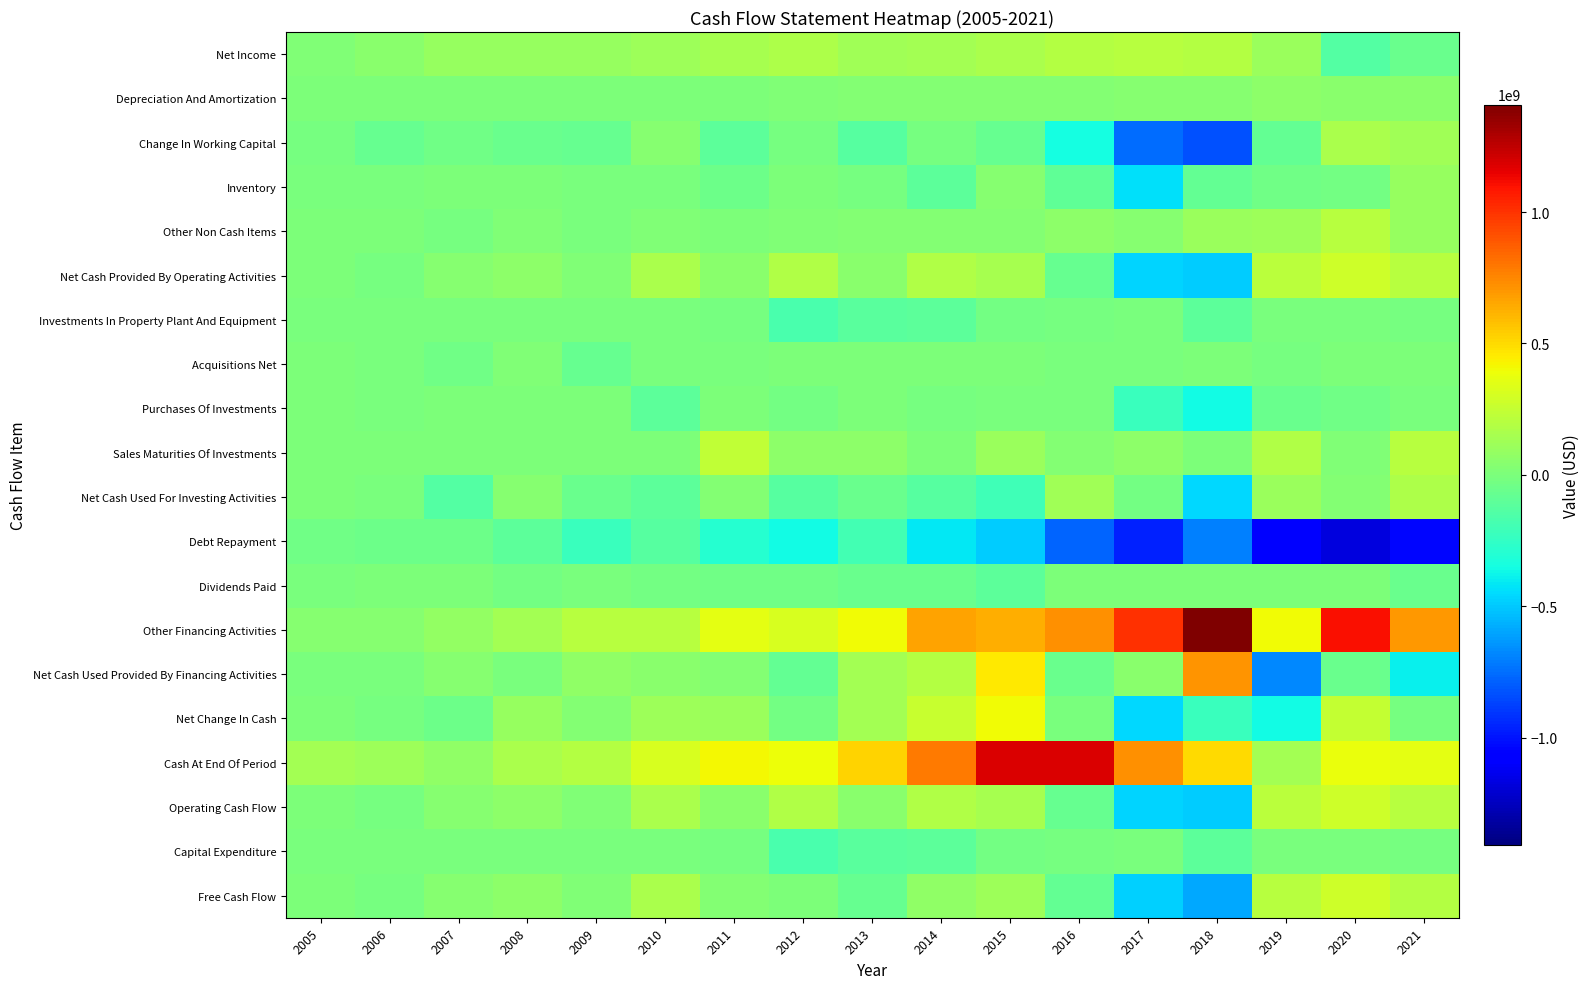

What is the spread (max minus min) of values at 2005?

175265000.0